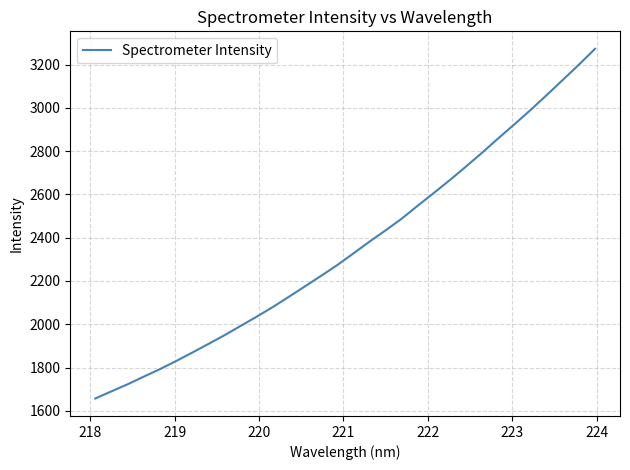

What is the maximum value shown in the chart?

3272.8